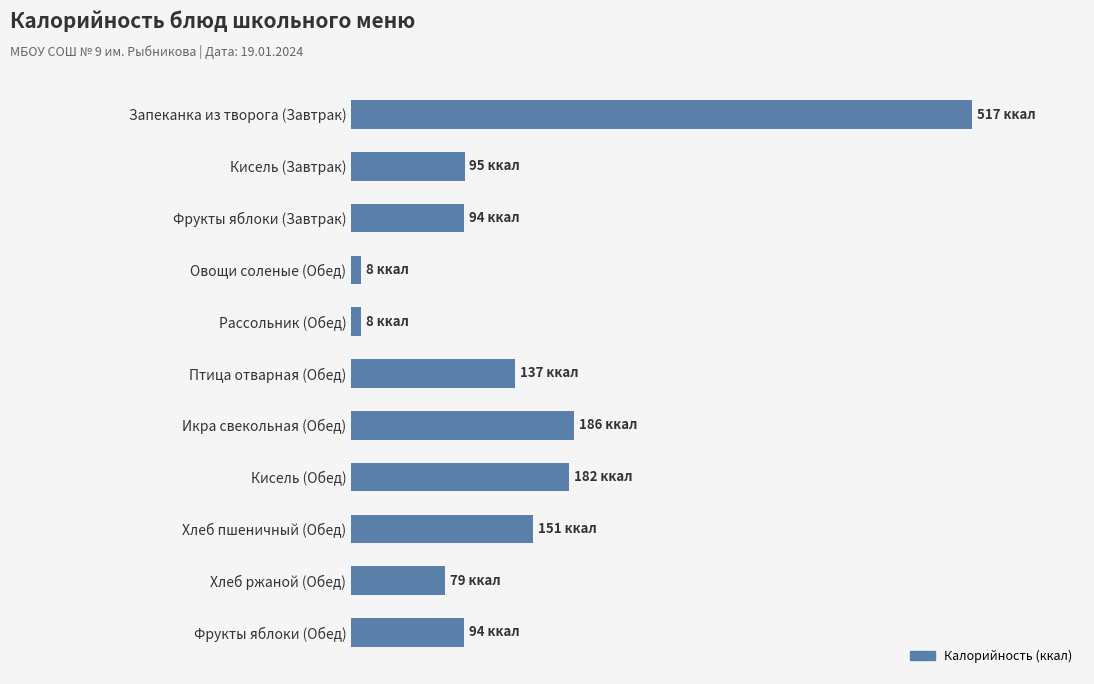

Does the chart contain any negative values?

No